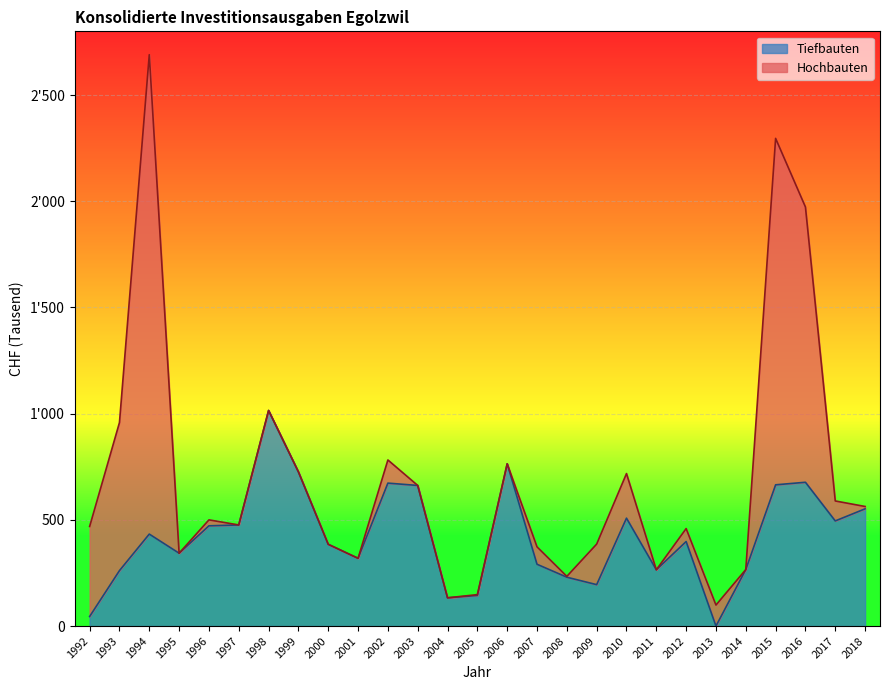

The value at 2000 is 164. True or false?

False